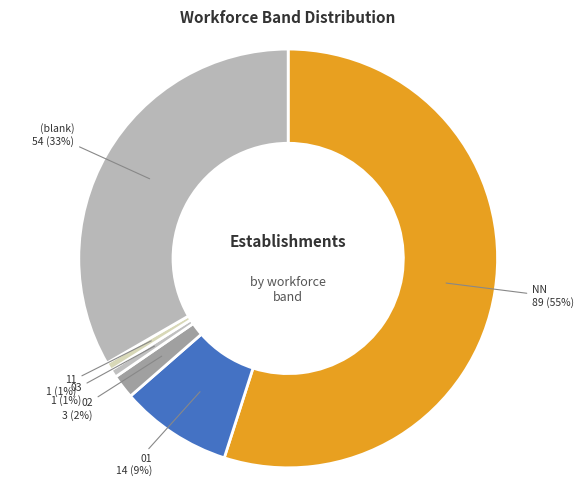

Is there any slice that represents more than half of the pie?

Yes